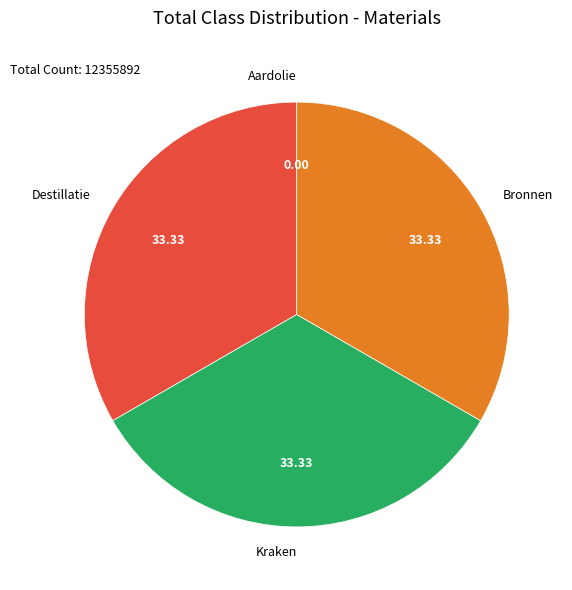

Combined, do Kraken and Destillatie account for over 50%?

Yes